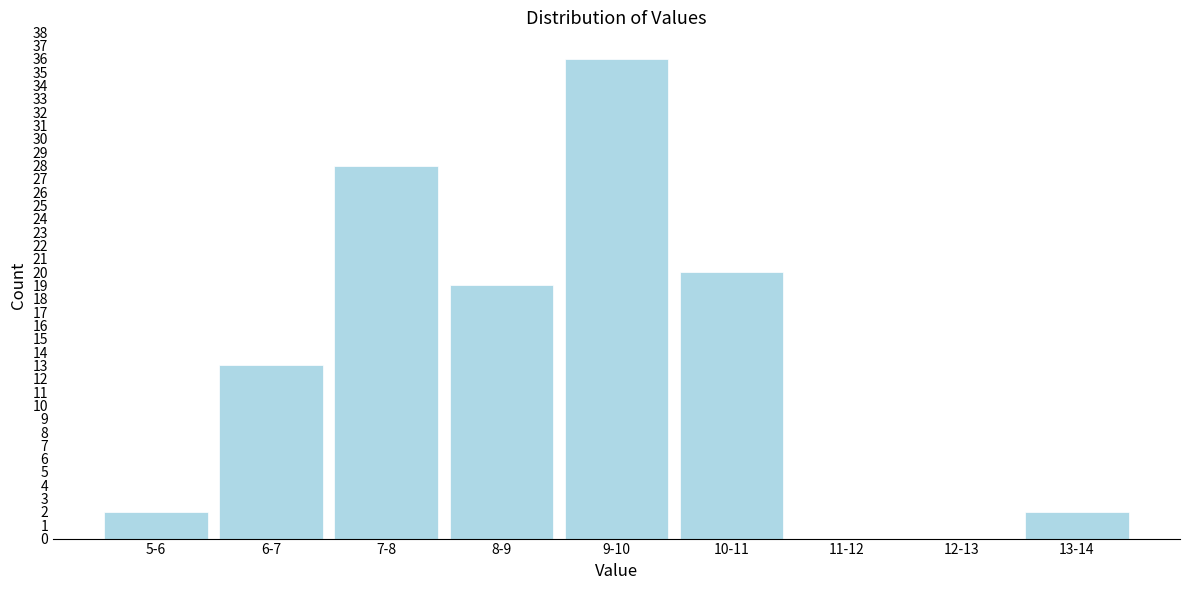

Reading left to right, transcribe all the data shown in this chart.

5-6=2	6-7=13	7-8=28	8-9=19	9-10=36	10-11=20	11-12=0	12-13=0	13-14=2